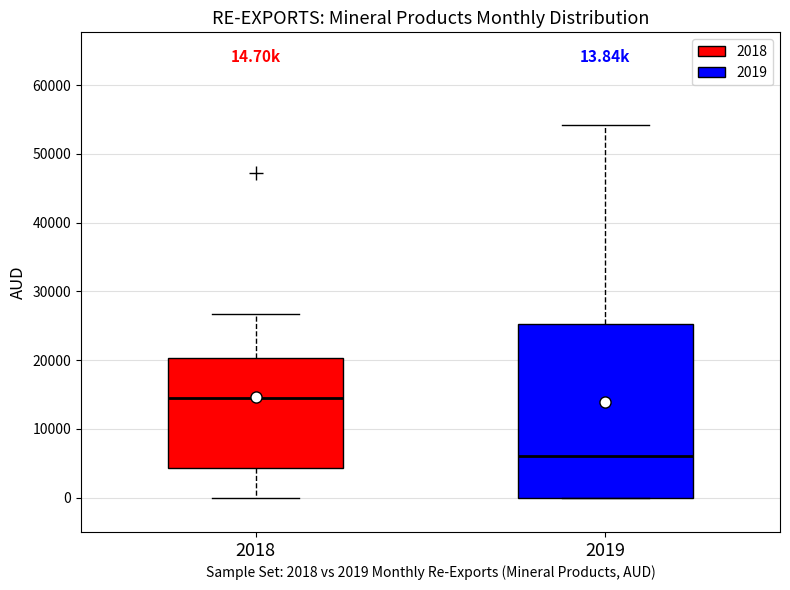

Which box has the highest median line?

2018